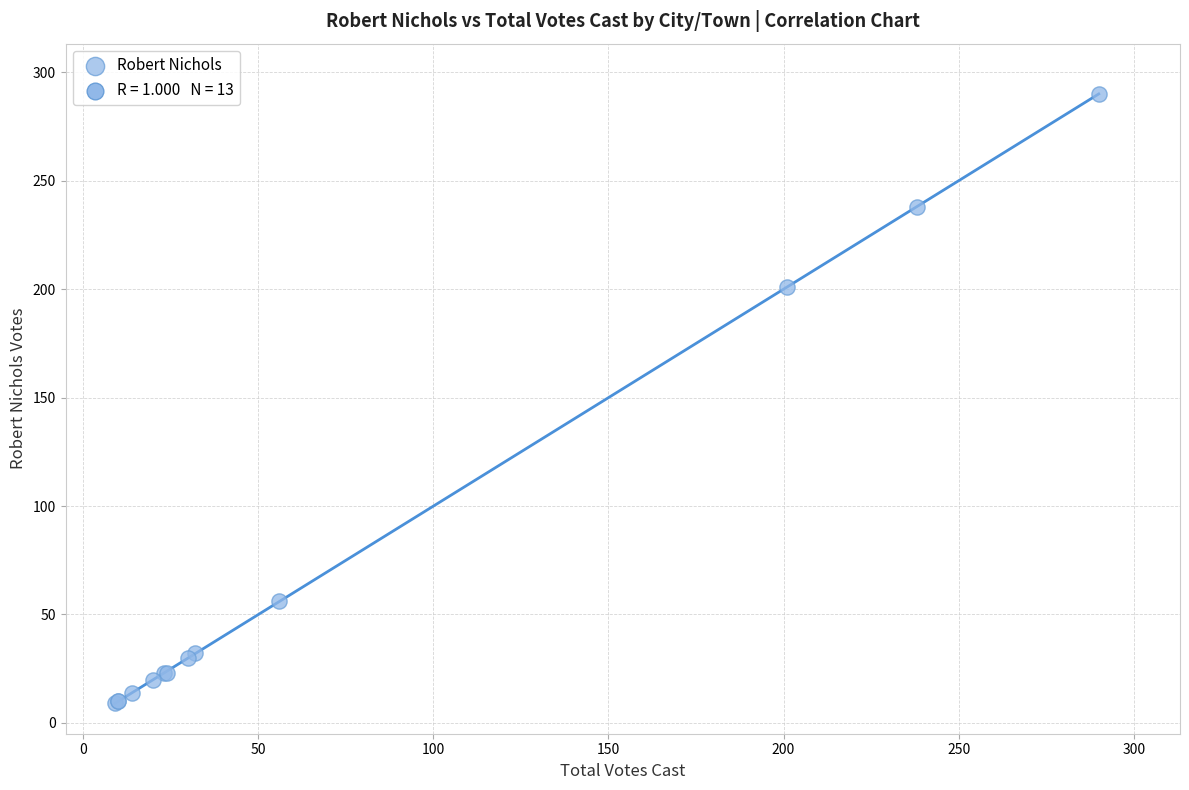

What Y value in the scatter plot is closest to 149?

201